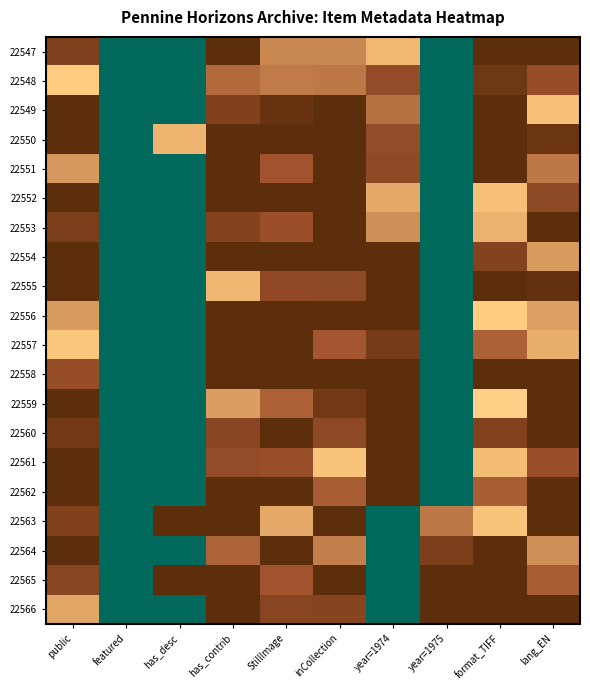

What is the difference between the highest and lowest values at year=1975?

1.0